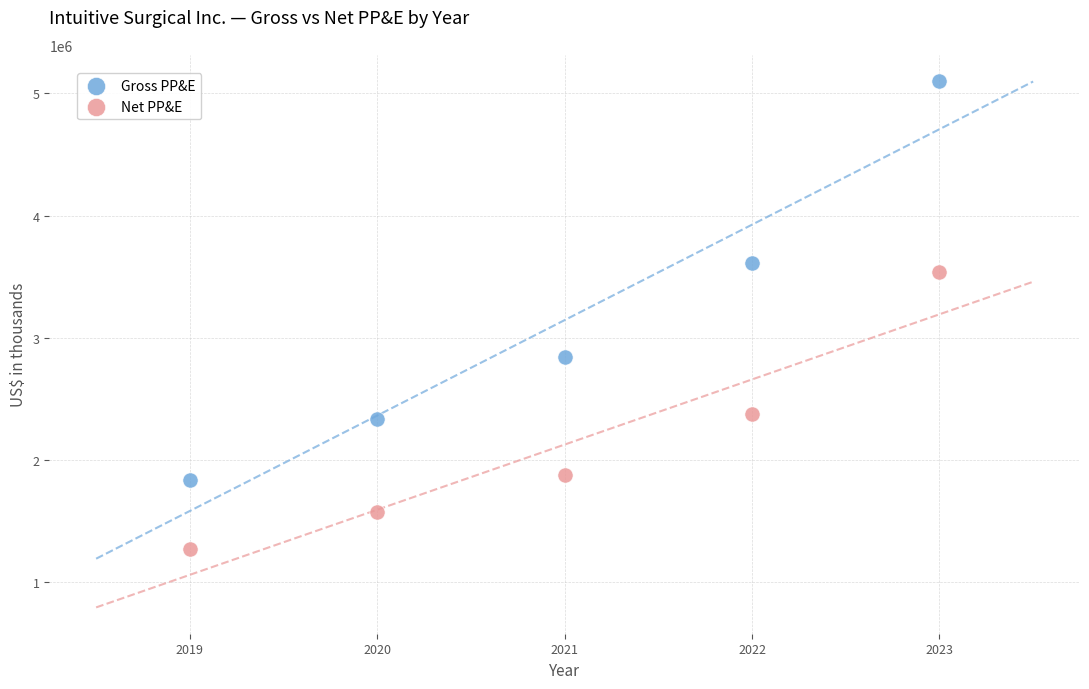

Which series contains the lowest Y value?

Net PP&E